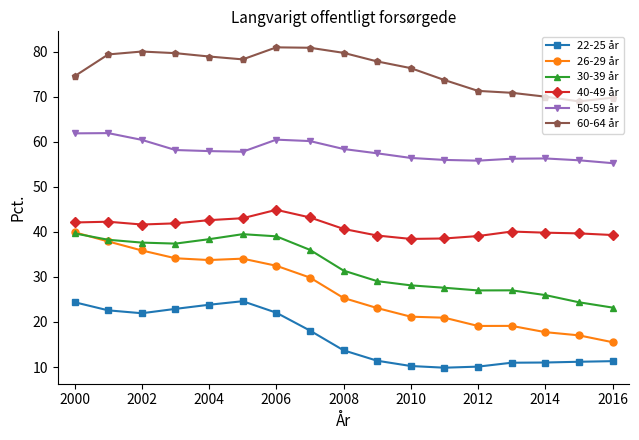

What is the sum of all 22-25 år values?

280.2